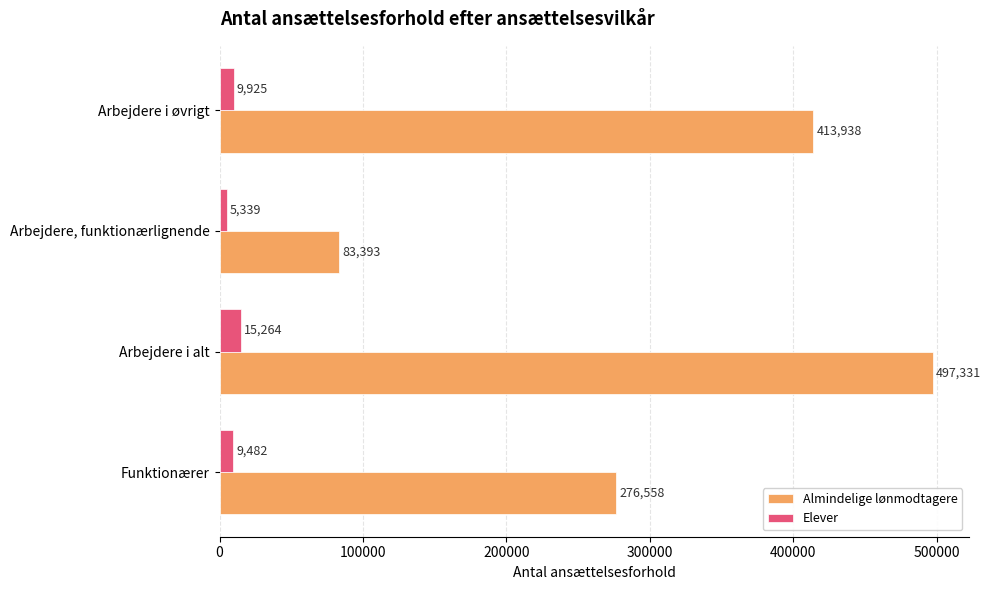

At which category does the chart reach its peak across all series?

Arbejdere i alt